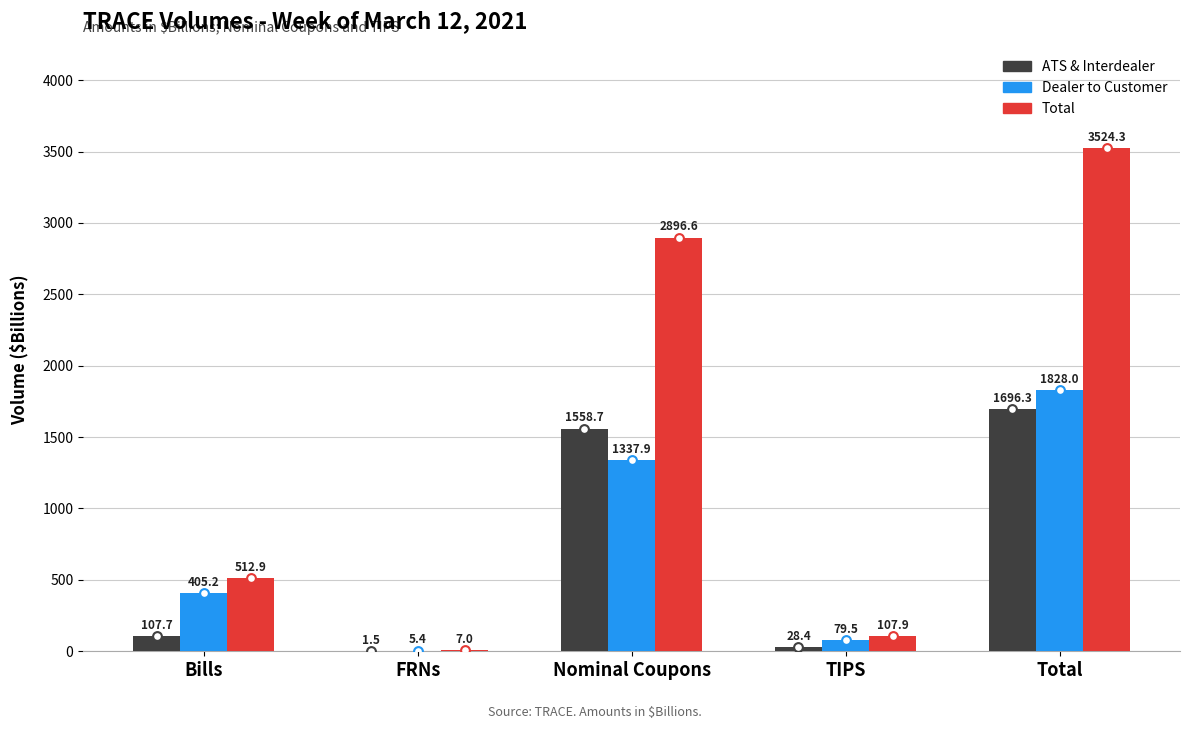

Which series reaches the minimum Y coordinate?

ATS & Interdealer